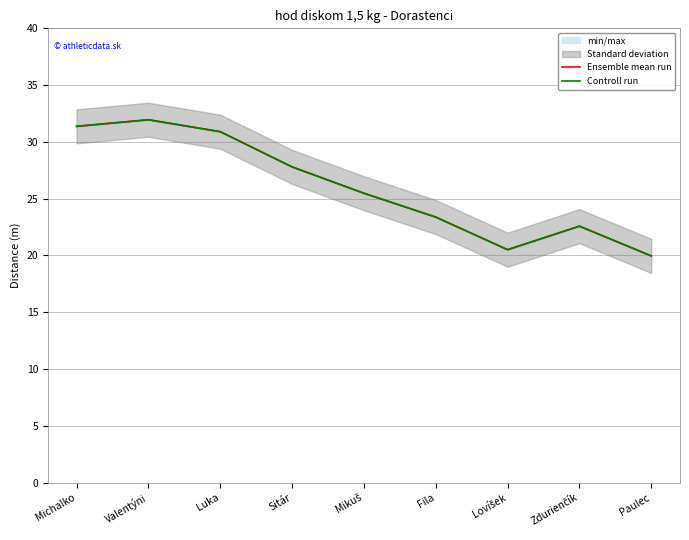

True or false: Controll run has a value of 38.7 at Sitár.

False